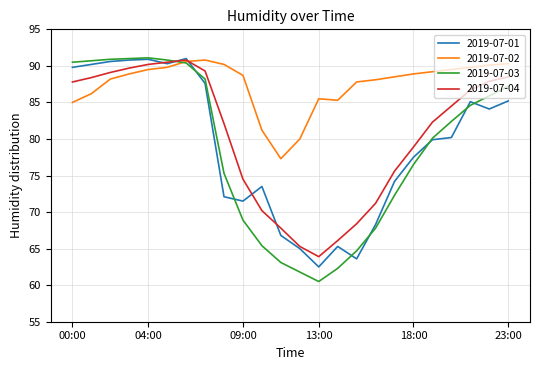

What is the sum of all 2019-07-01 values?

1896.0